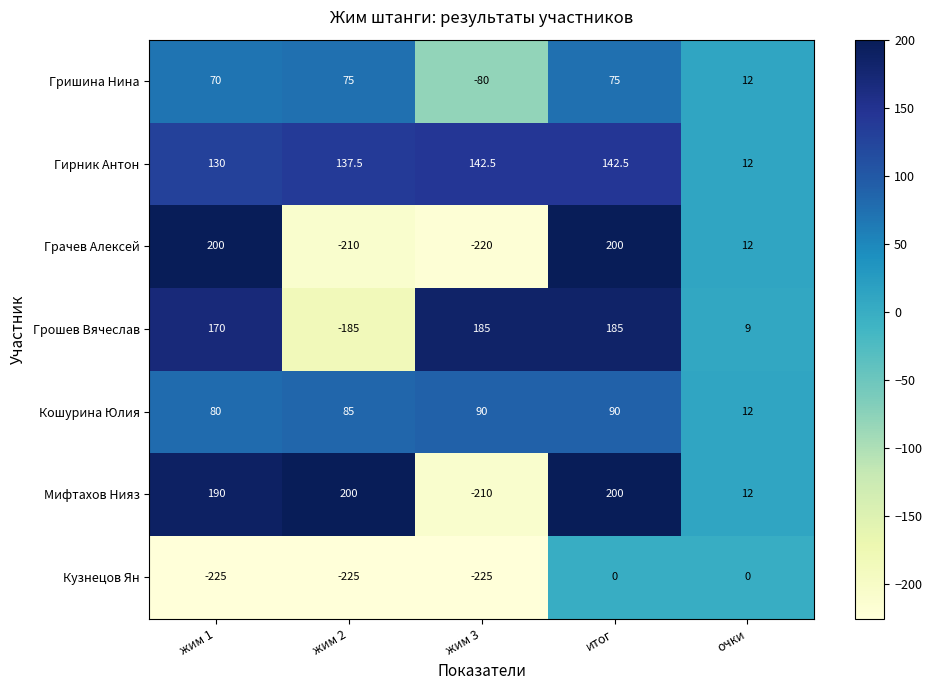

What is the total value across all series at жим 1?

615.0